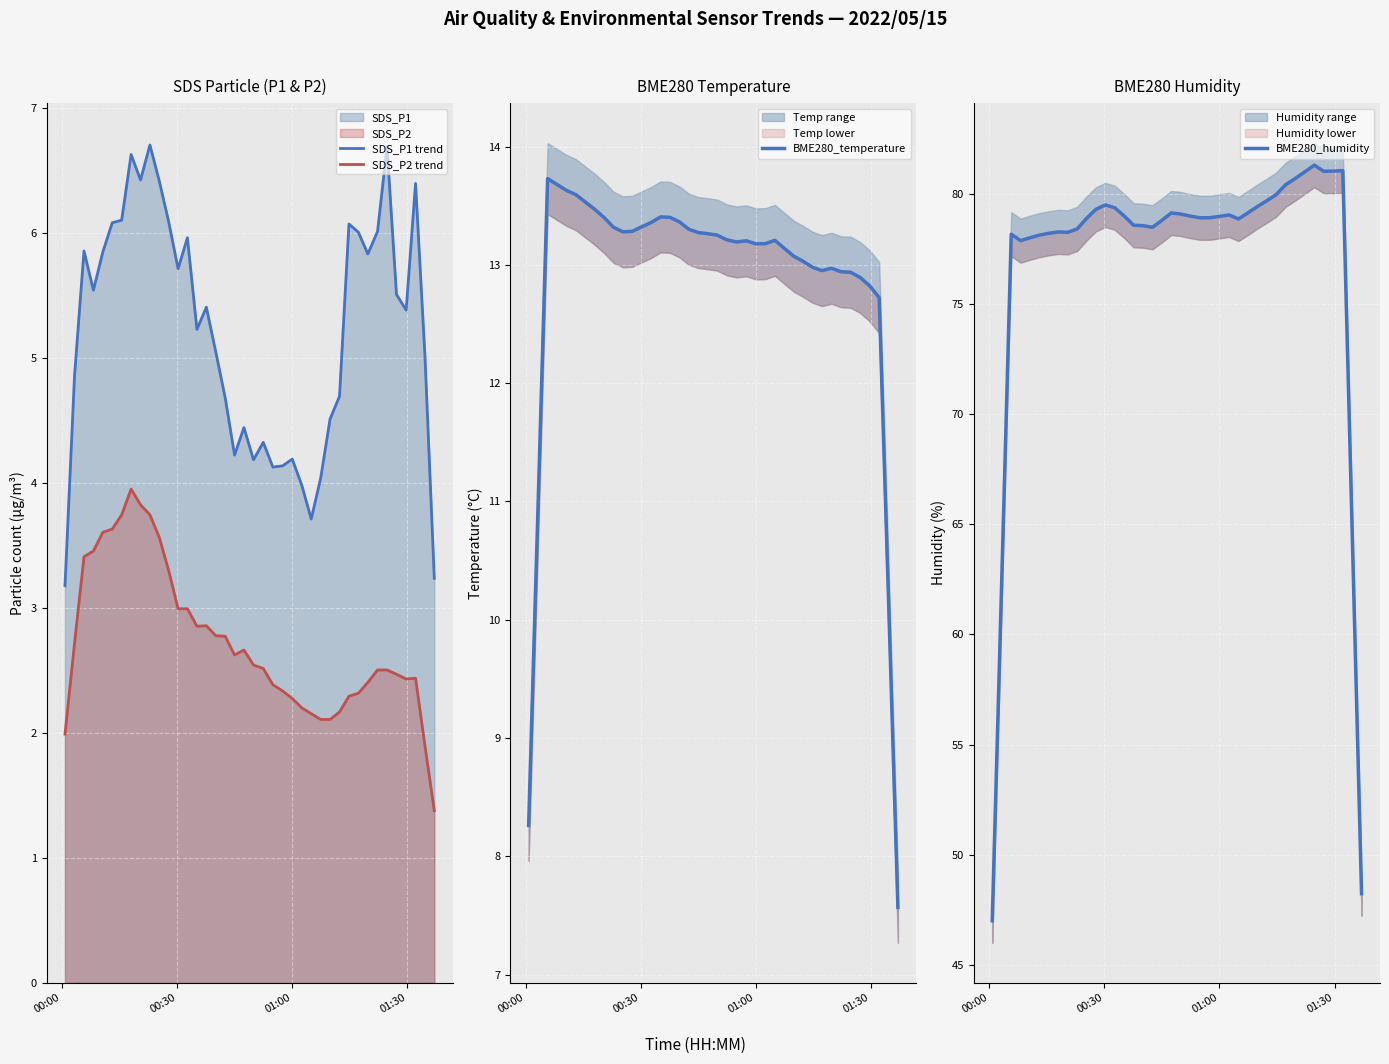

True or false: SDS_P1 trend and SDS_P2 trend intersect in this chart.

False